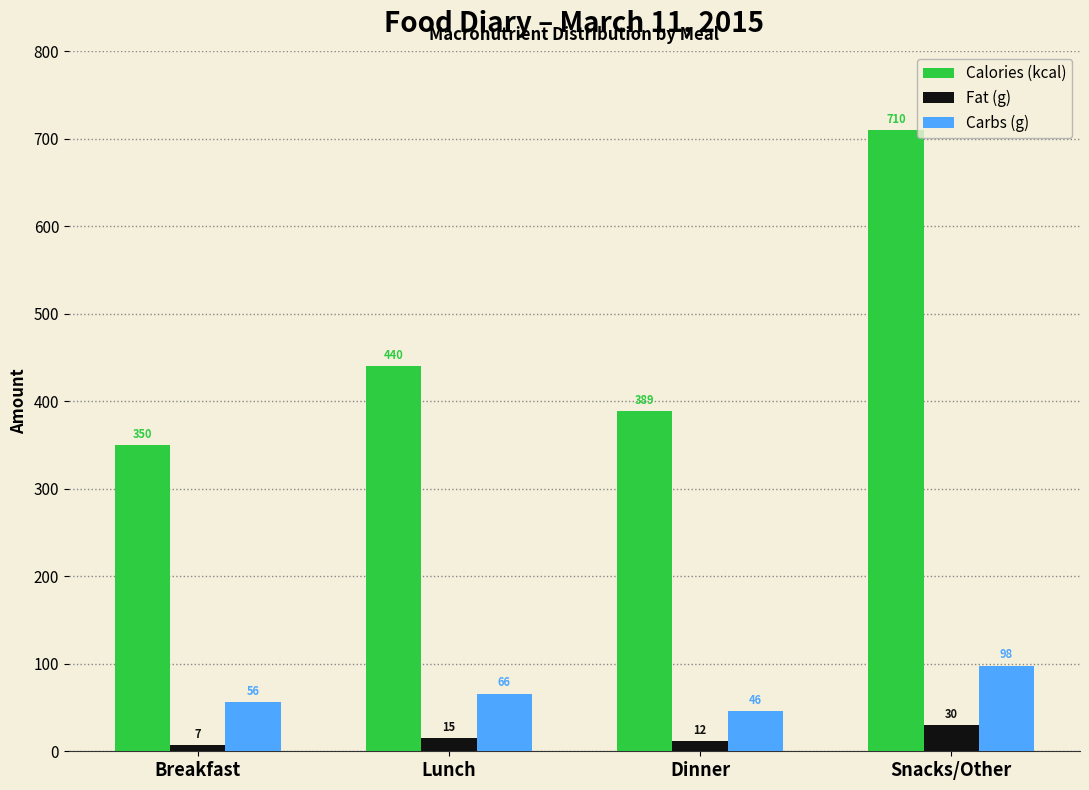

What is the difference between the maximum and minimum values in the Calories (kcal) series?

360.0